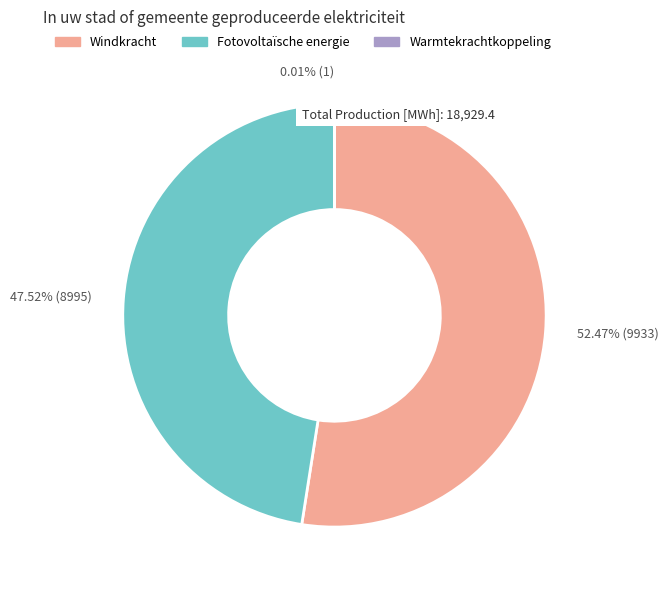

Between Windkracht and Fotovoltaïsche energie, which is larger?

Windkracht